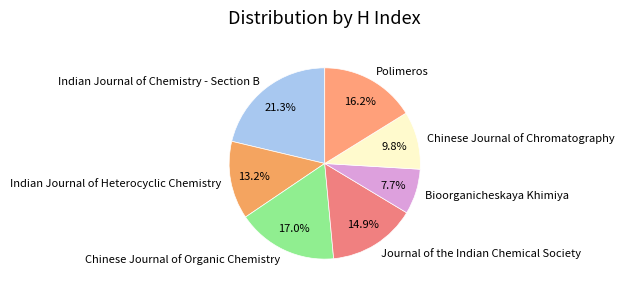

Is there a majority slice in this chart?

No